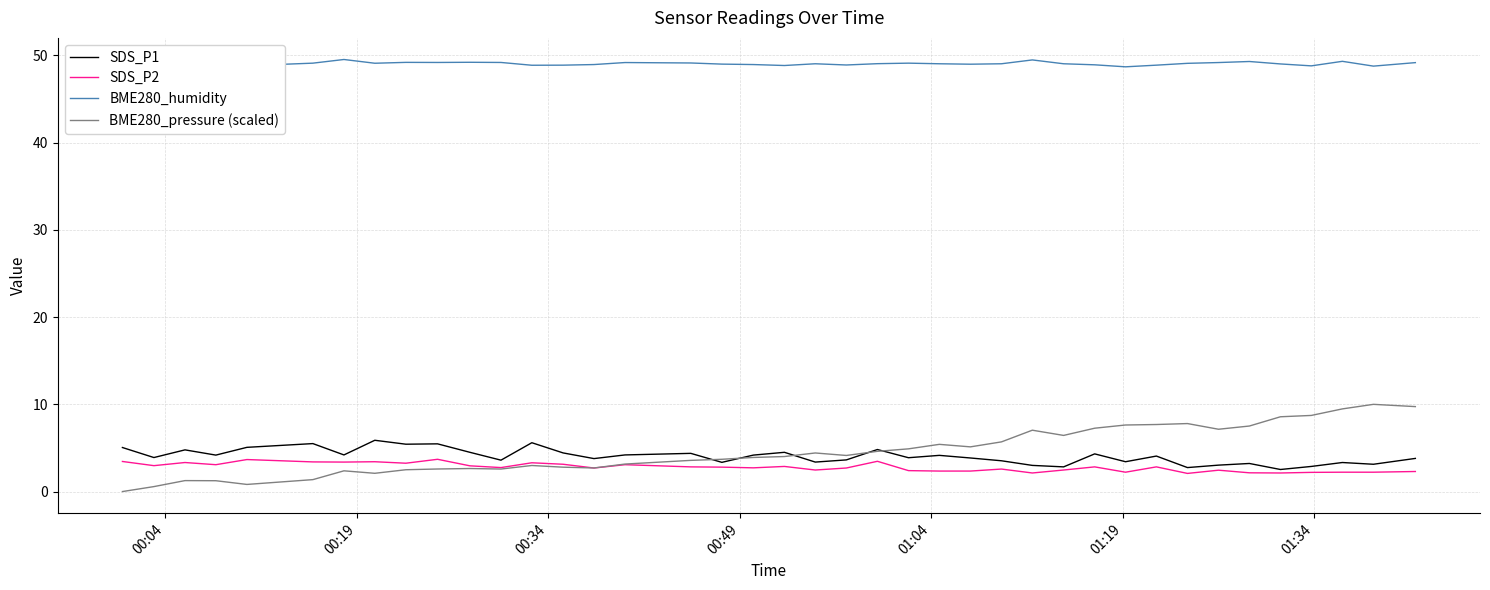

In BME280_pressure (scaled), how many points are lower than both neighbors (excluding endpoints)?

8